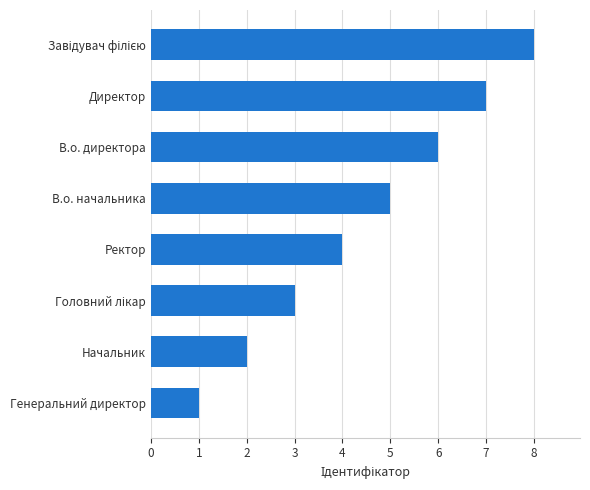

Where is the data nearest to the value 4?

Ректор